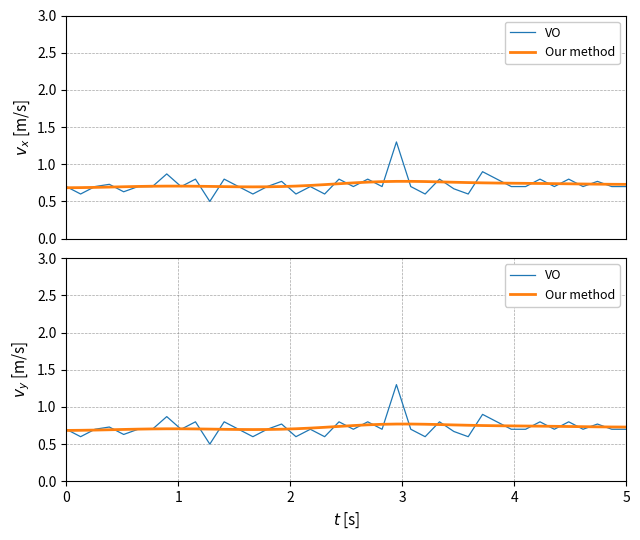

How many data points does each series have?

40